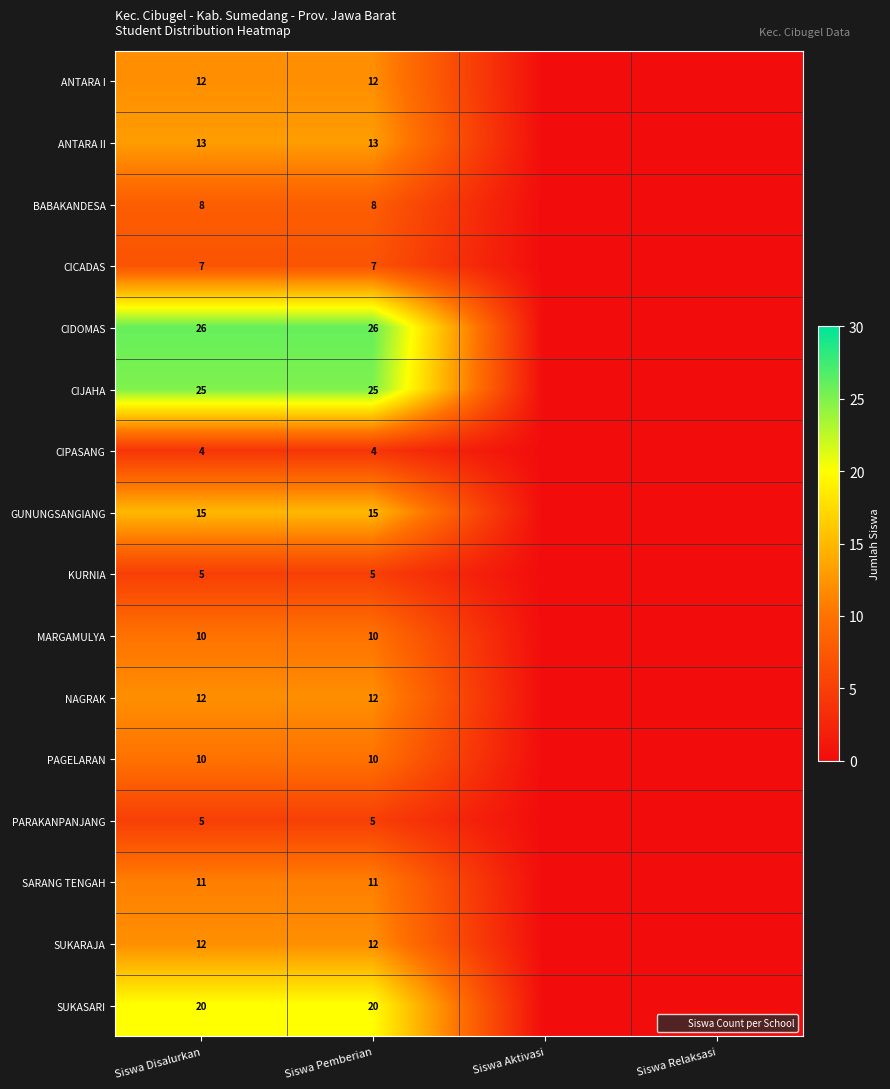

The GUNUNGSANGIANG series shows 15 at Siswa Pemberian. True or false?

True